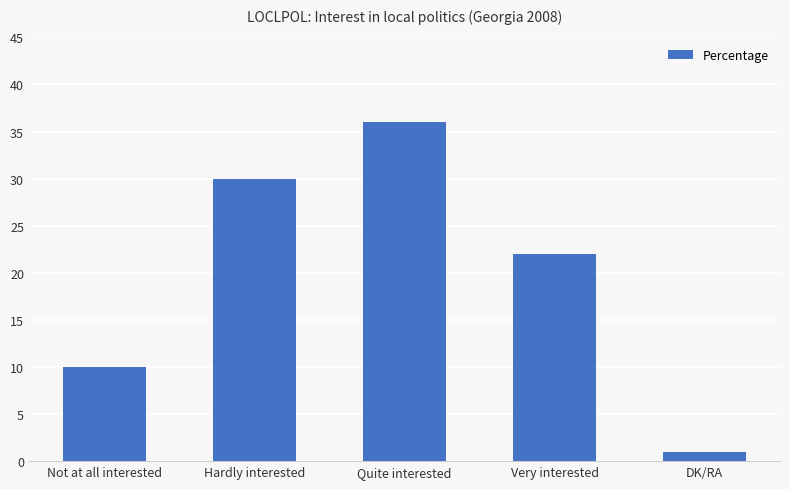

What is the difference between the second highest and minimum values?

29